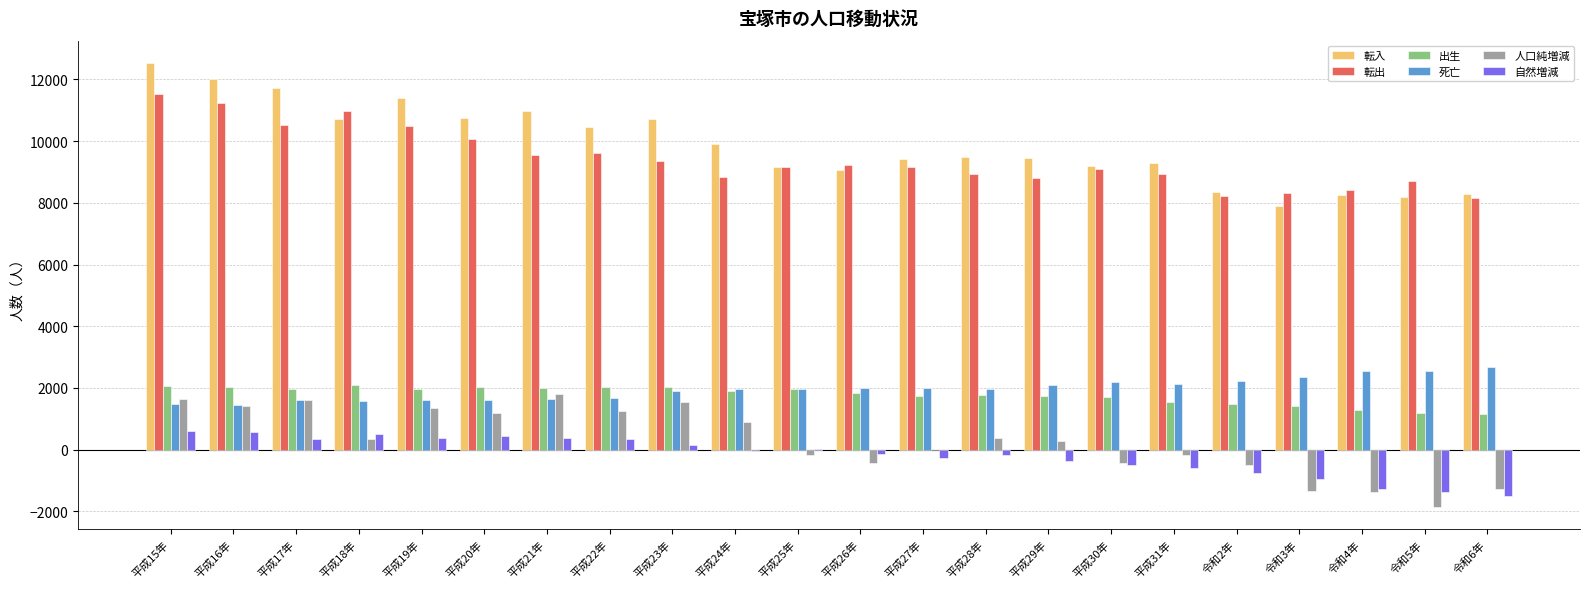

Which series changed the most between 平成16年 and 平成30年?

転入